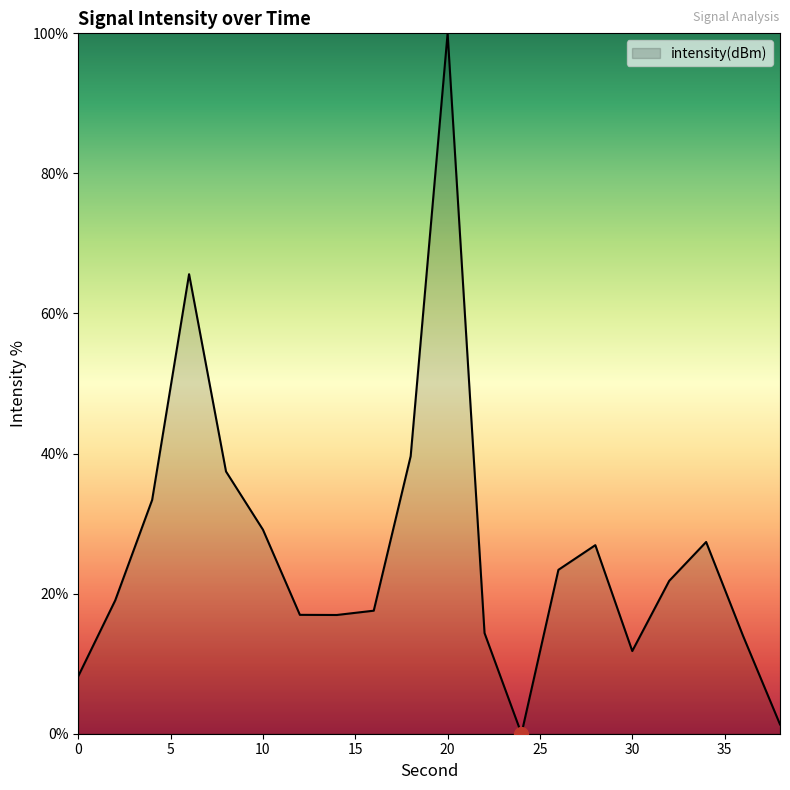

What is the maximum value shown in the chart?

100.0